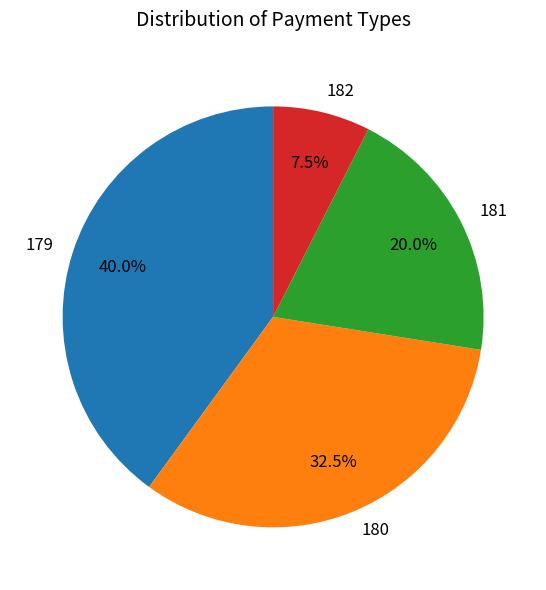

To the nearest percent, what is the average slice percentage?

25%